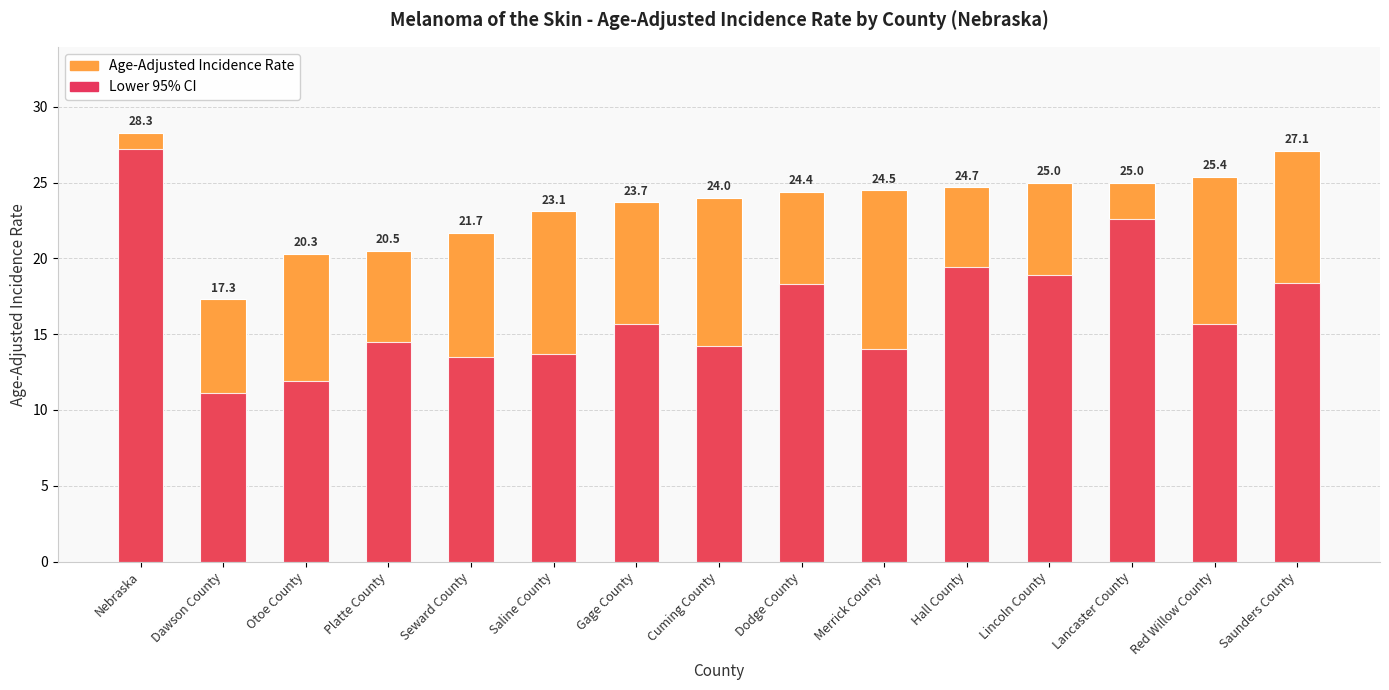

What is the difference between the second highest and minimum values in the Lower 95% CI series?

11.5